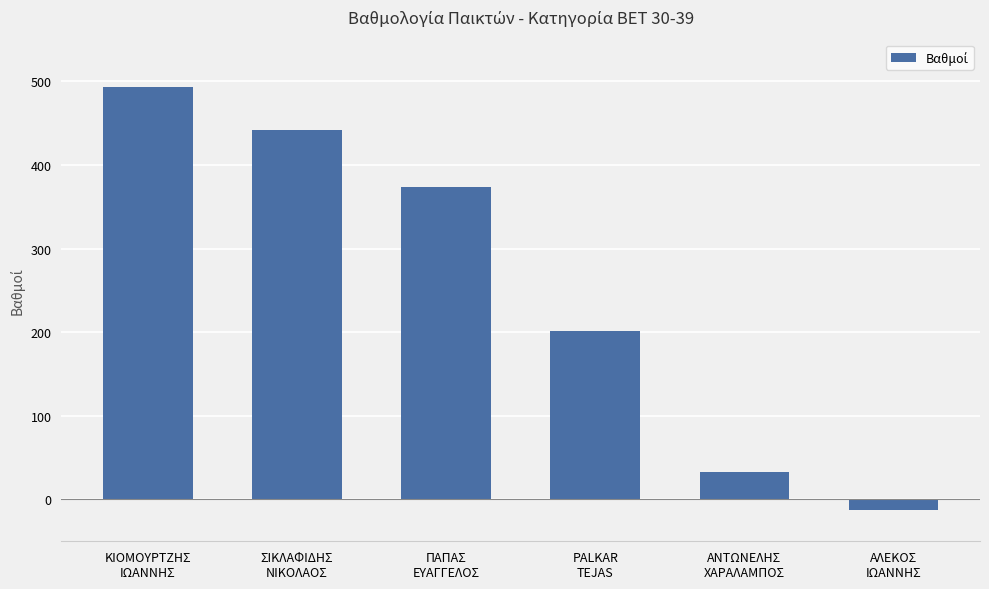

Rank the categories by value from highest to lowest.

ΚΙΟΜΟΥΡΤΖΗΣ
ΙΩΑΝΝΗΣ, ΣΙΚΛΑΦΙΔΗΣ
ΝΙΚΟΛΑΟΣ, ΠΑΠΑΣ
ΕΥΑΓΓΕΛΟΣ, PALKAR
TEJAS, ΑΝΤΩΝΕΛΗΣ
ΧΑΡΑΛΑΜΠΟΣ, ΑΛΕΚΟΣ
ΙΩΑΝΝΗΣ